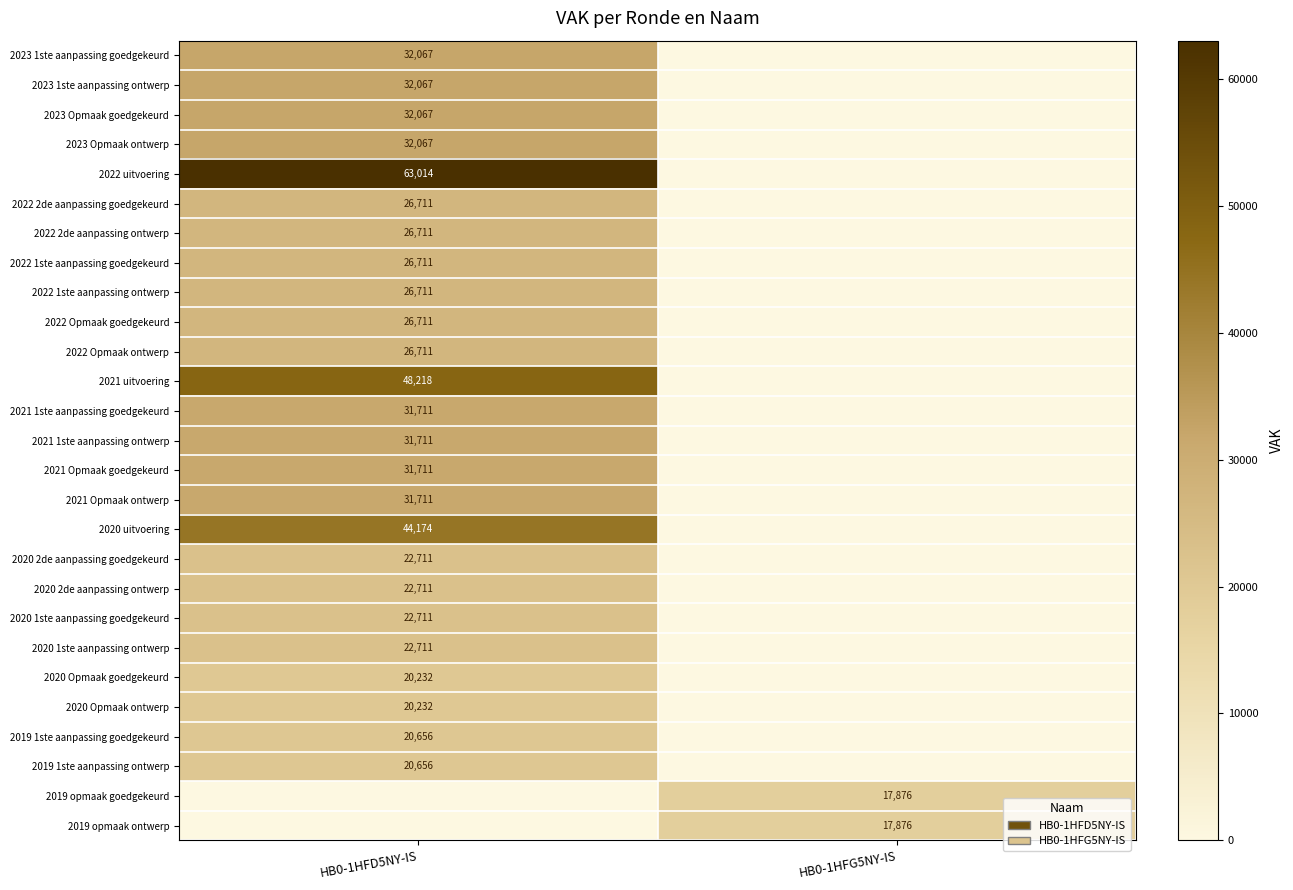

True or false: 2020 Opmaak goedgekeurd has a value of 20232 at HB0-1HFD5NY-IS.

True